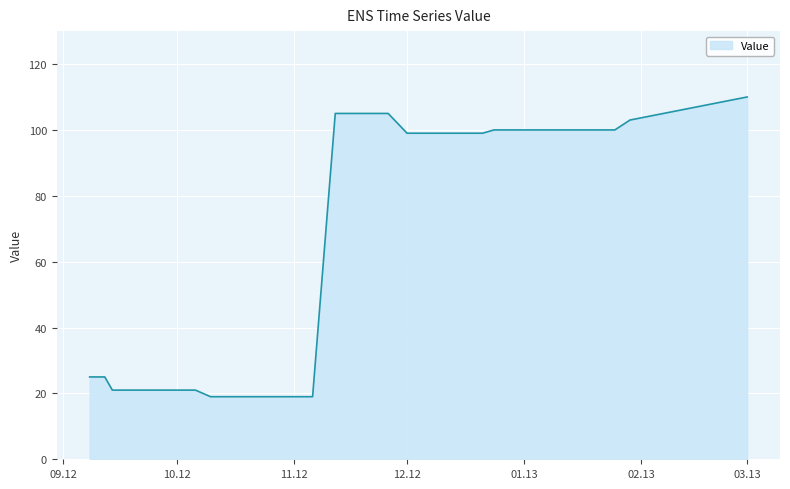

At which label does the data first exceed 99?

20121112